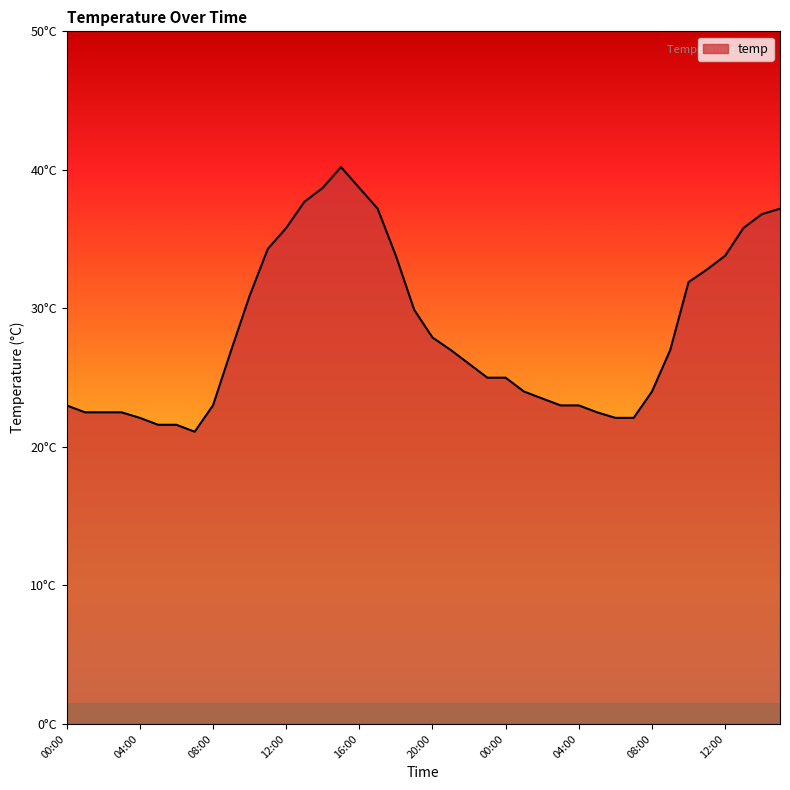

Does the chart have visible grid lines?

No